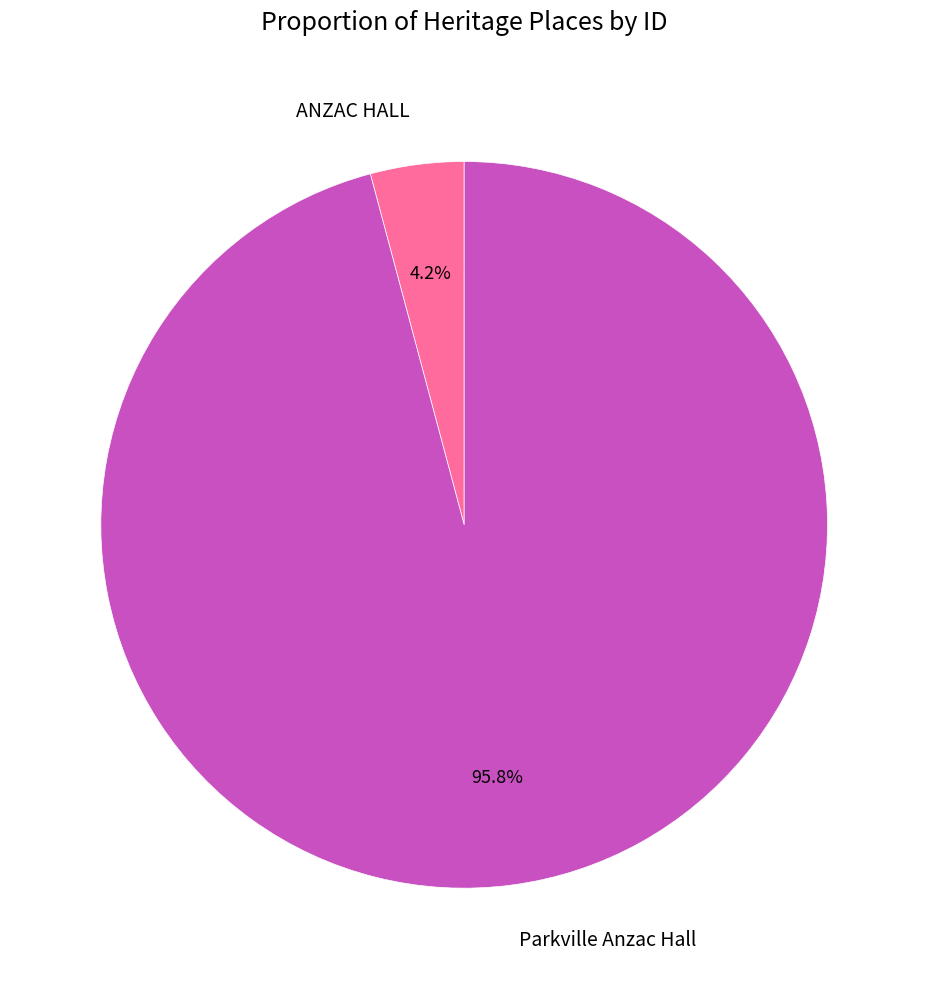

To the nearest percent, what percentage of the pie is Parkville Anzac Hall?

96%